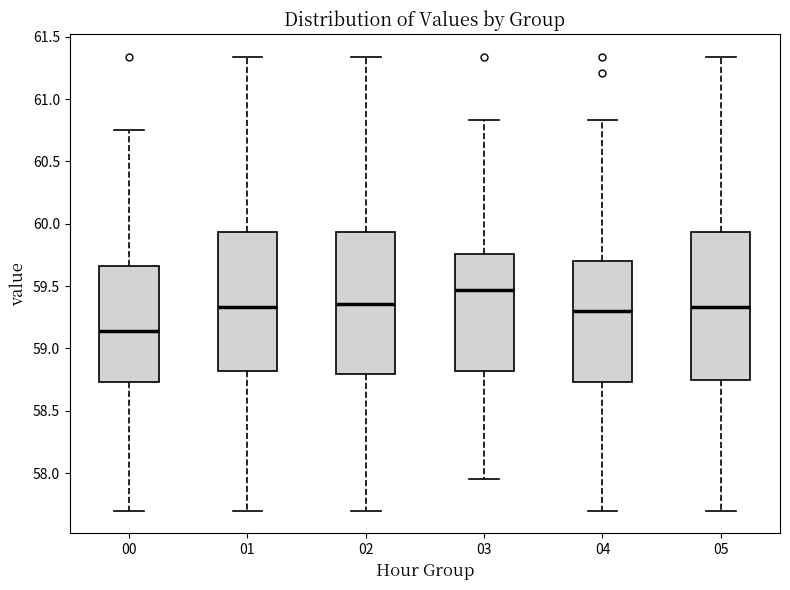

Reading left to right, transcribe this box plot: for each box, give where its median line is, the range the box spans, and where its two whiskers end, as read against the y-axis. The values are not printed on the chart, so give them approximately, as read against the axis.

00: median 59.15, box 58.75 to 59.65, whiskers 57.70 to 60.75
01: median 59.35, box 58.80 to 59.95, whiskers 57.70 to 61.35
02: median 59.35, box 58.80 to 59.95, whiskers 57.70 to 61.35
03: median 59.45, box 58.80 to 59.75, whiskers 57.95 to 60.85
04: median 59.30, box 58.75 to 59.70, whiskers 57.70 to 60.85
05: median 59.35, box 58.75 to 59.95, whiskers 57.70 to 61.35